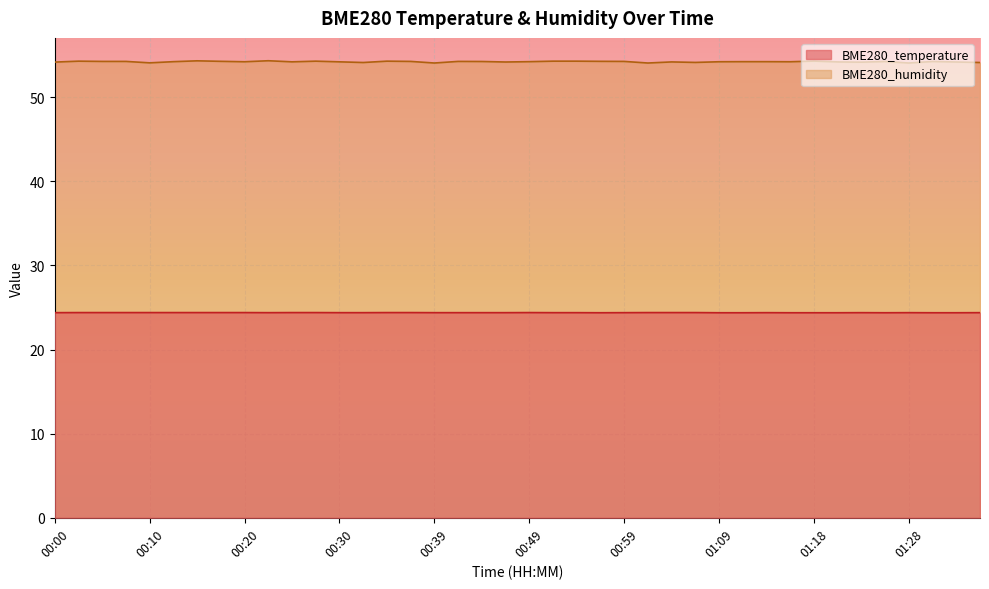

True or false: BME280_temperature and BME280_humidity intersect in this chart.

False